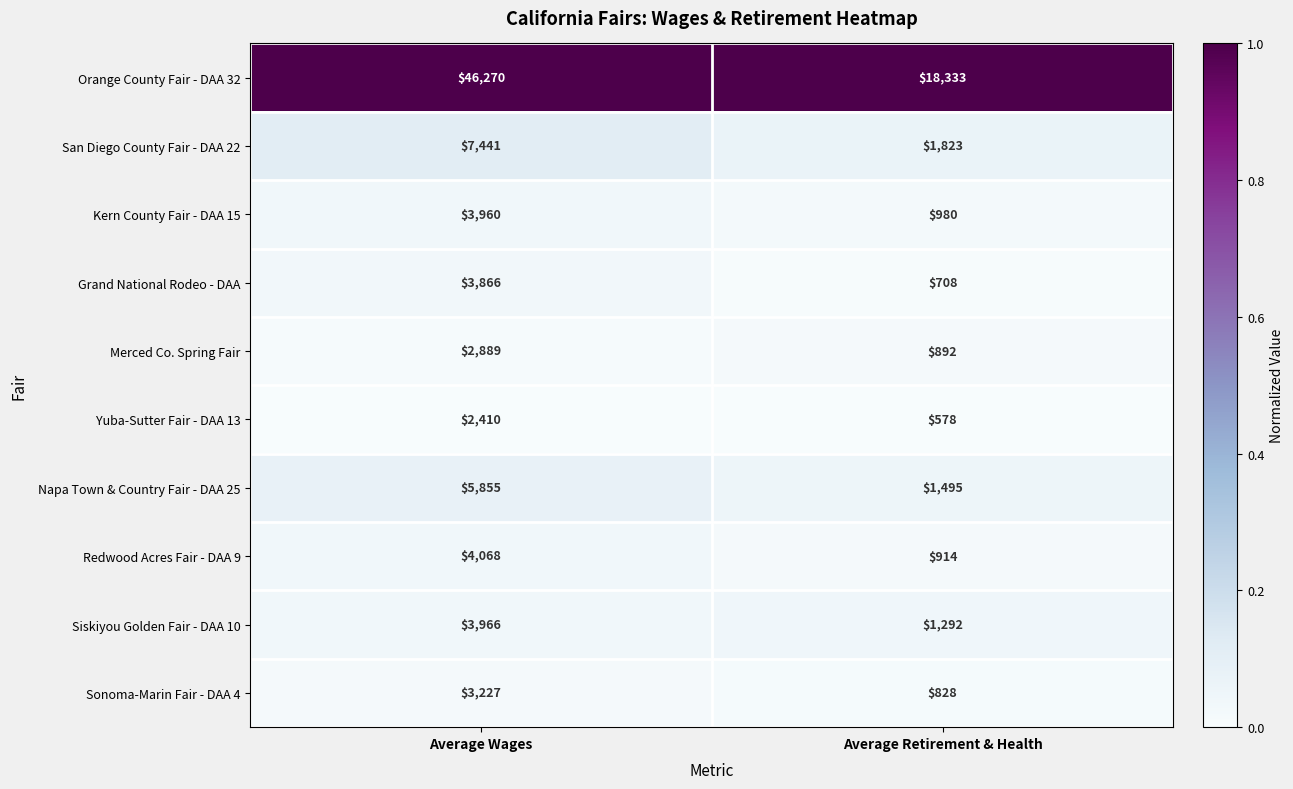

Which series changed the most between Average Wages and Average Retirement & Health?

Orange County Fair - DAA 32